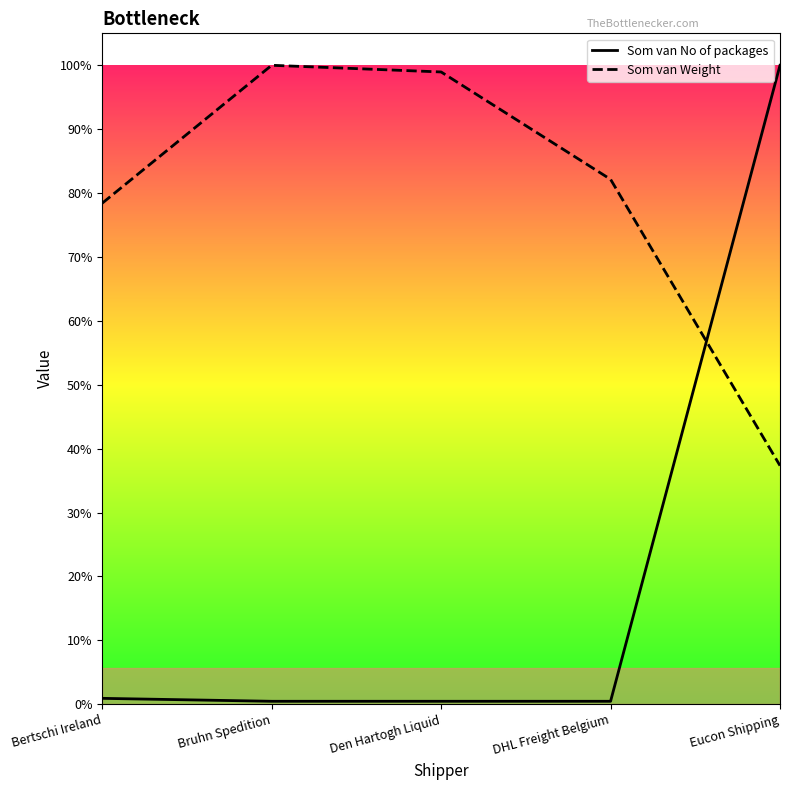

Rank the categories by Som van Weight value from lowest to highest.

Eucon Shipping, Bertschi Ireland, DHL Freight Belgium, Den Hartogh Liquid, Bruhn Spedition